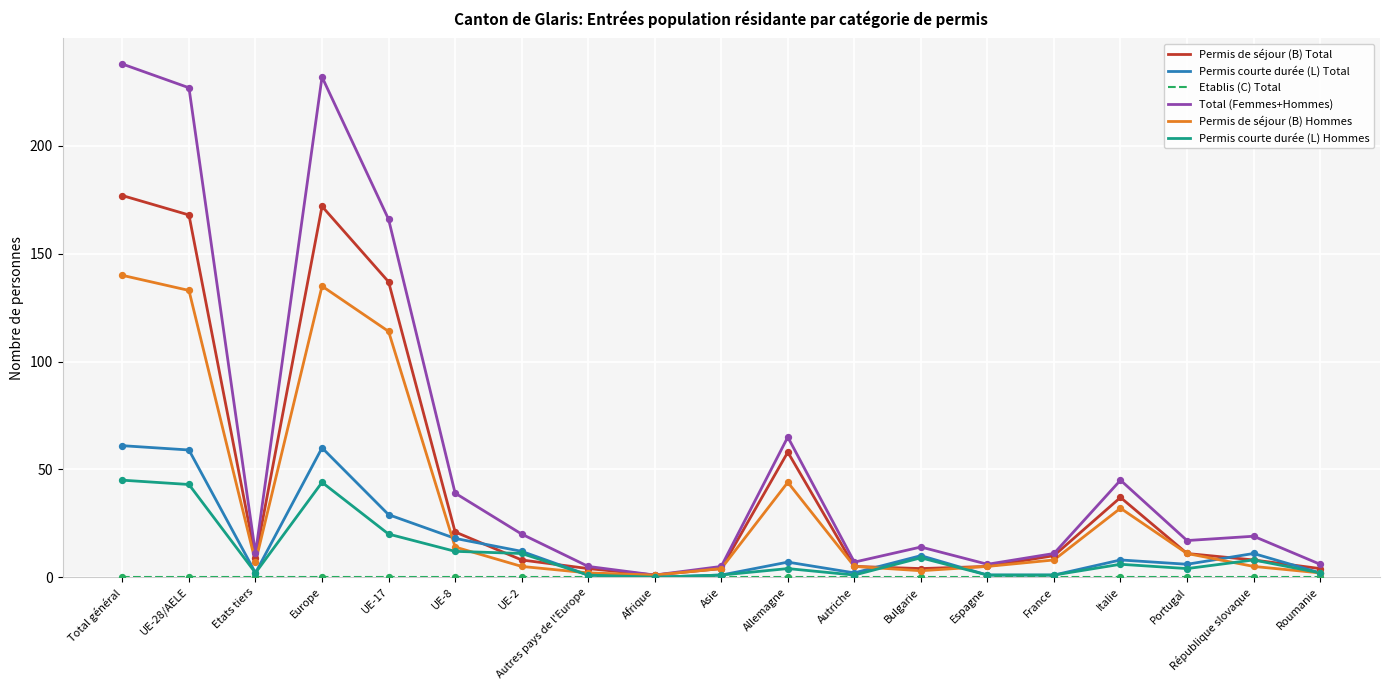

At how many categories does at least one series exceed 156?

4